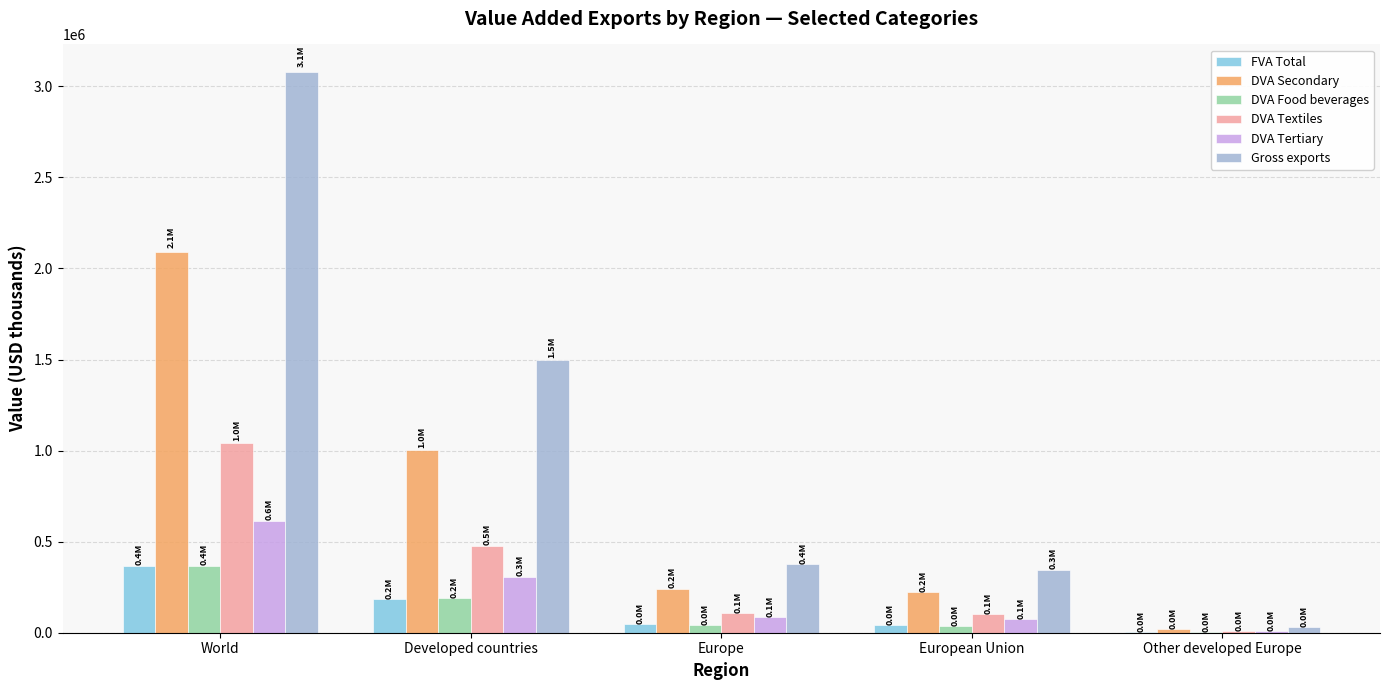

What is the sum of all DVA Food beverages values?

637672.2